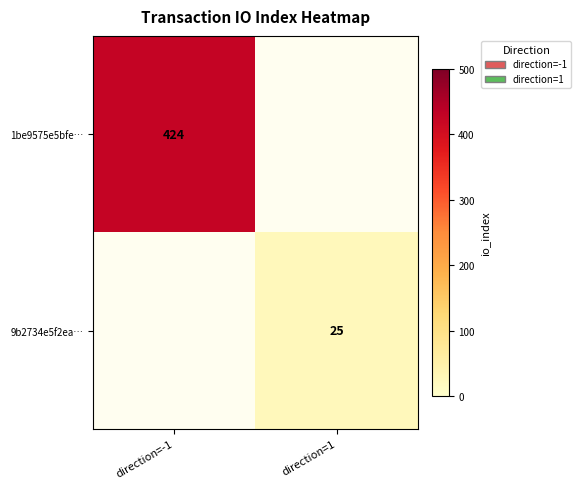

Between direction=1 and direction=-1, which is larger?

direction=-1